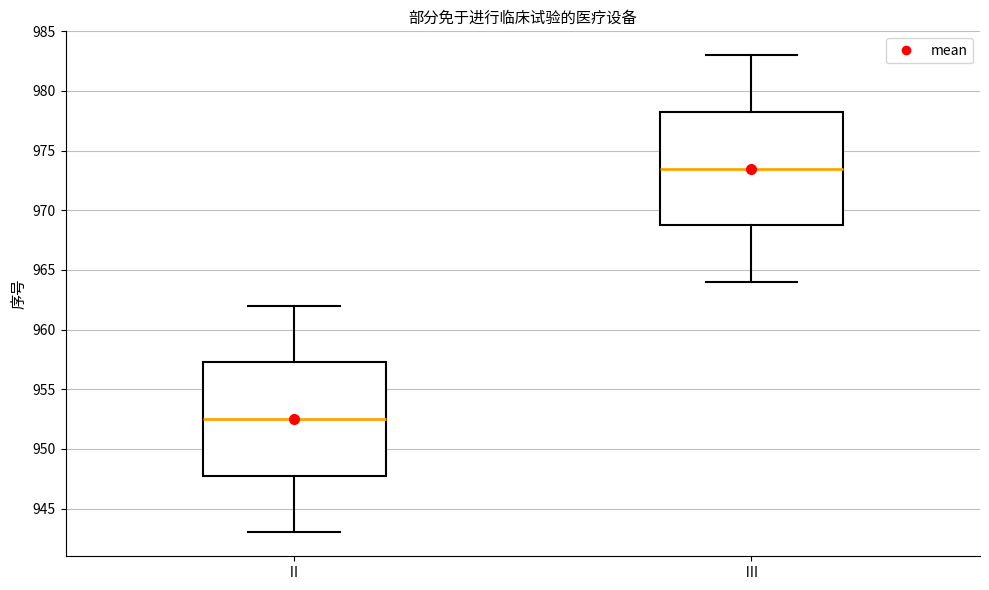

Reading left to right, transcribe this box plot: for each box, give where its median line is, the range the box spans, and where its two whiskers end, as read against the y-axis. The values are not printed on the chart, so give them approximately, as read against the axis.

Ⅱ: median 952.5, box 948.0 to 957.5, whiskers 943.0 to 962.0
Ⅲ: median 973.5, box 969.0 to 978.5, whiskers 964.0 to 983.0